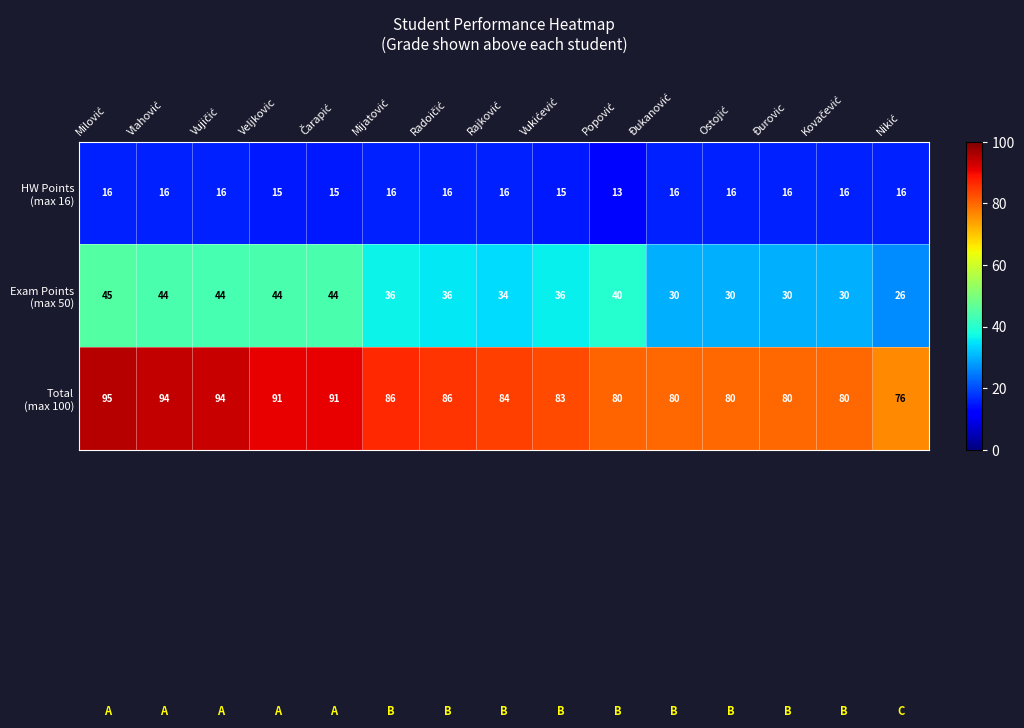

How many data points does each series have?

15